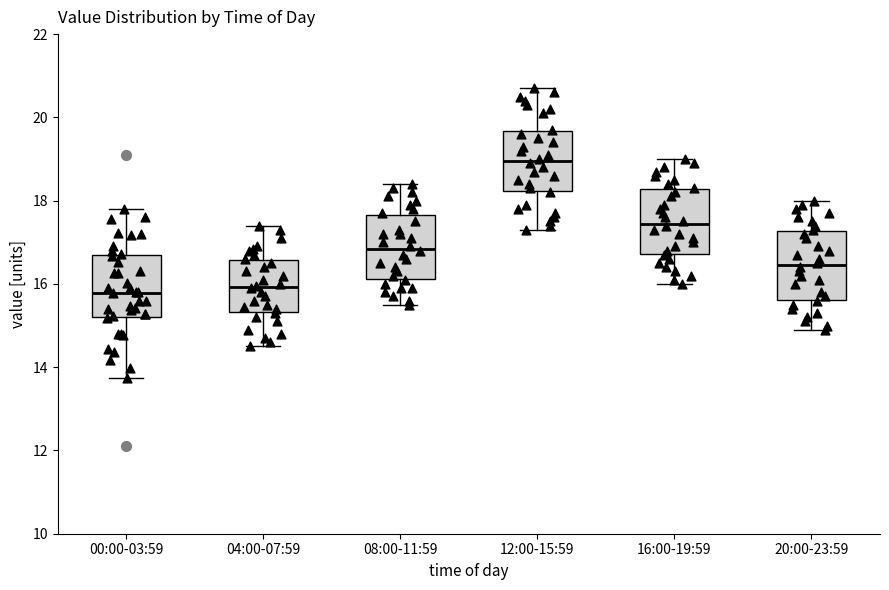

Where does the upper whisker of the box for 04:00-07:59 end on the y-axis? The values are not printed on the chart, so give them approximately, as read against the axis.

17.4